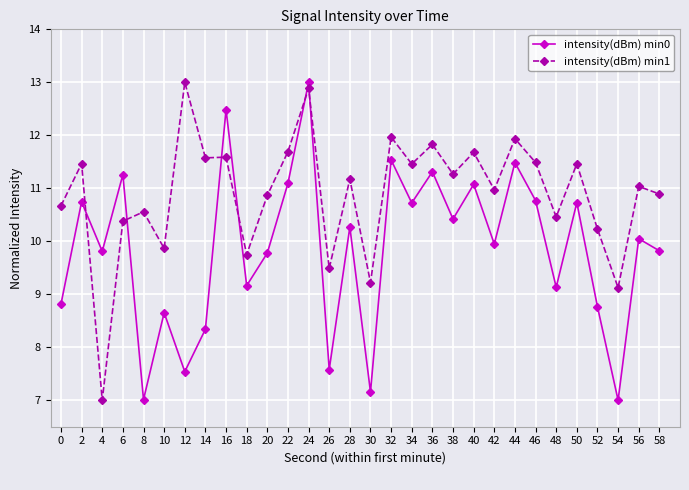

Which series has the largest total across all categories?

intensity(dBm) min1